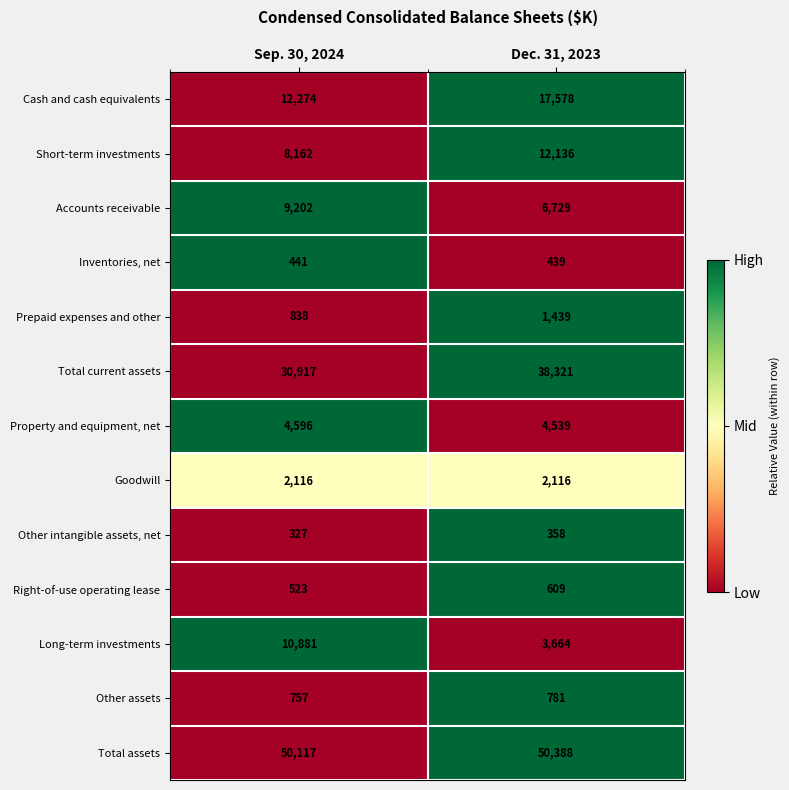

Which series changed the most between Sep. 30, 2024 and Dec. 31, 2023?

Total current assets